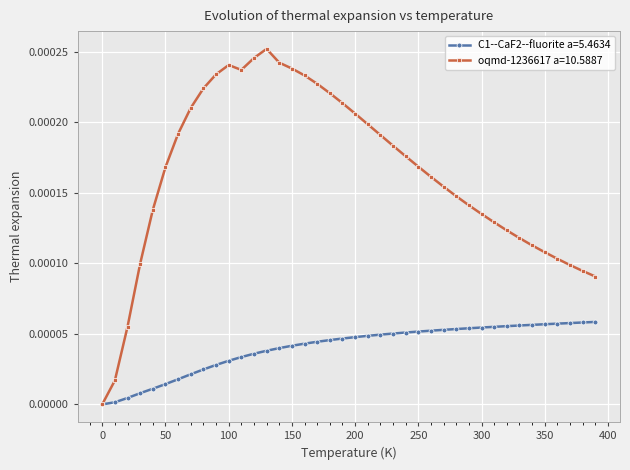

How many categories are shown in the chart?

40